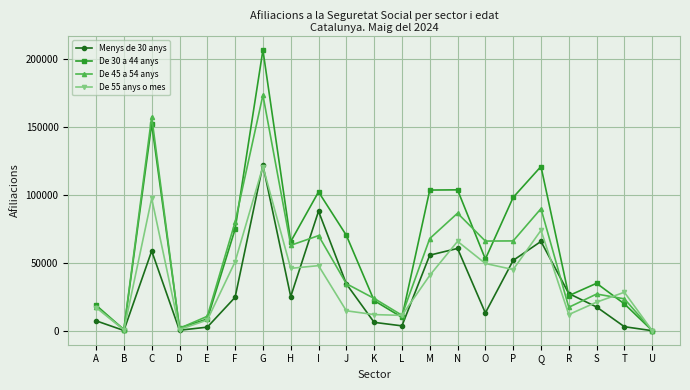

True or false: Menys de 30 anys has more than 2 interior local peaks.

True